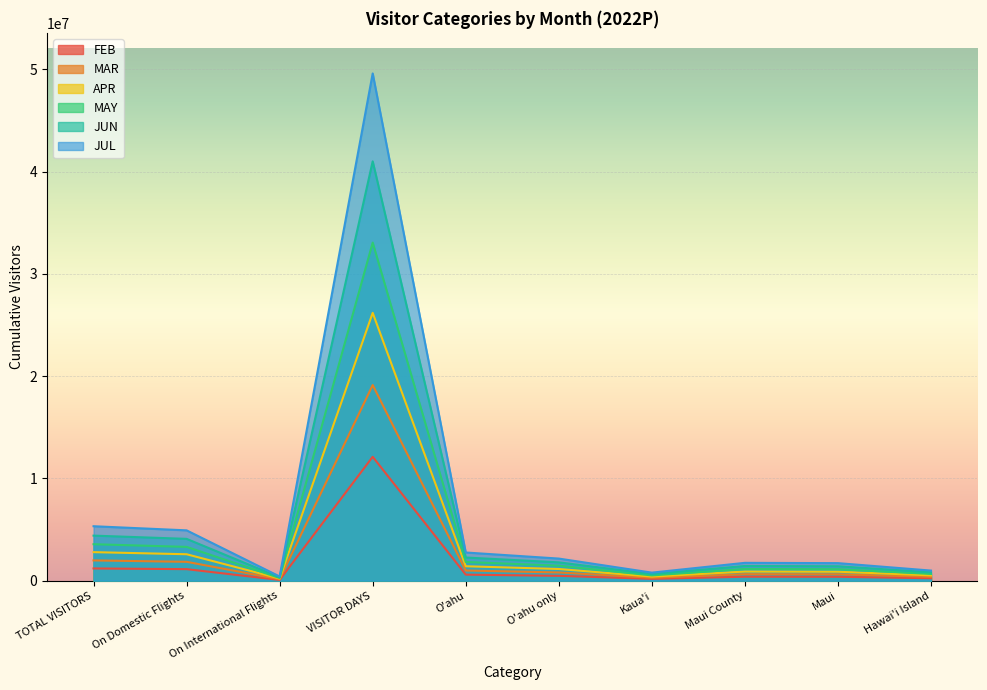

How many values in the FEB series exceed 469073?

5